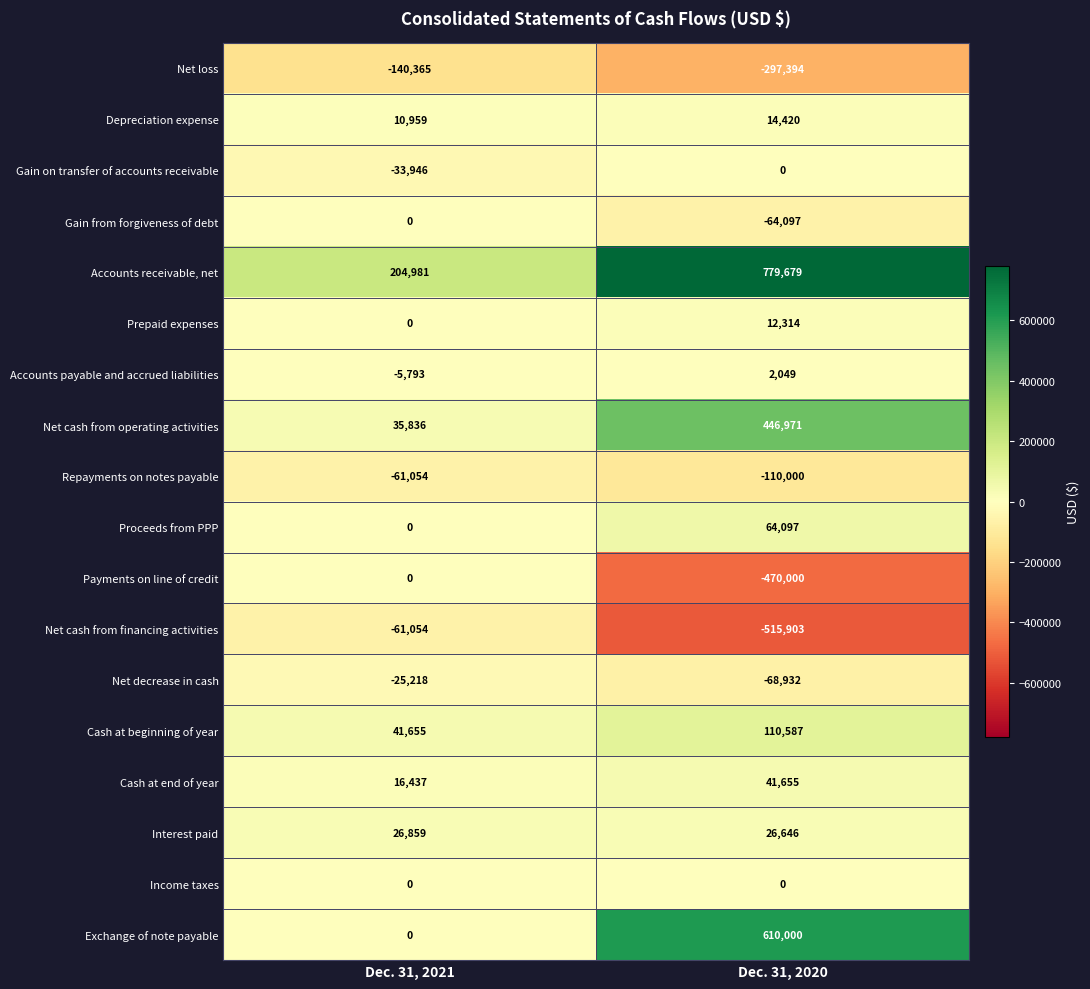

What is the greatest value displayed?

779679